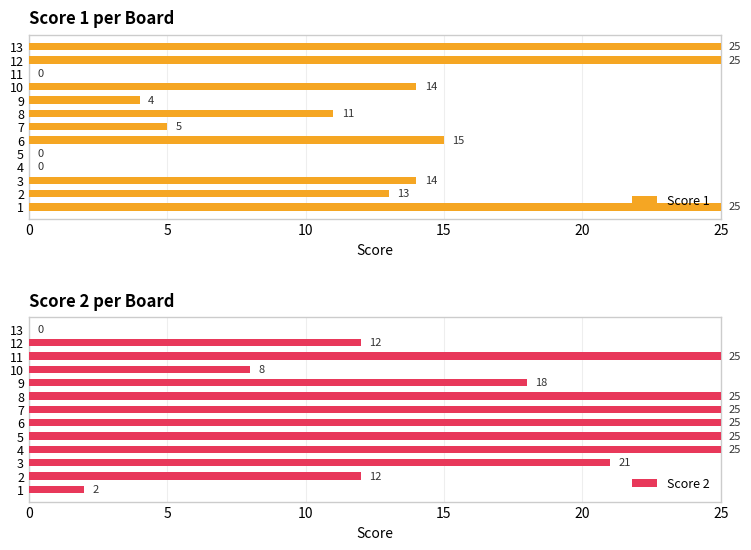

Reading left to right, what are all the values shown in this chart?

Score 1: 25	13	14	0	0	15	5	11	4	14	0	25	25
Score 2: 2	12	21	25	25	25	25	25	18	8	25	12	0